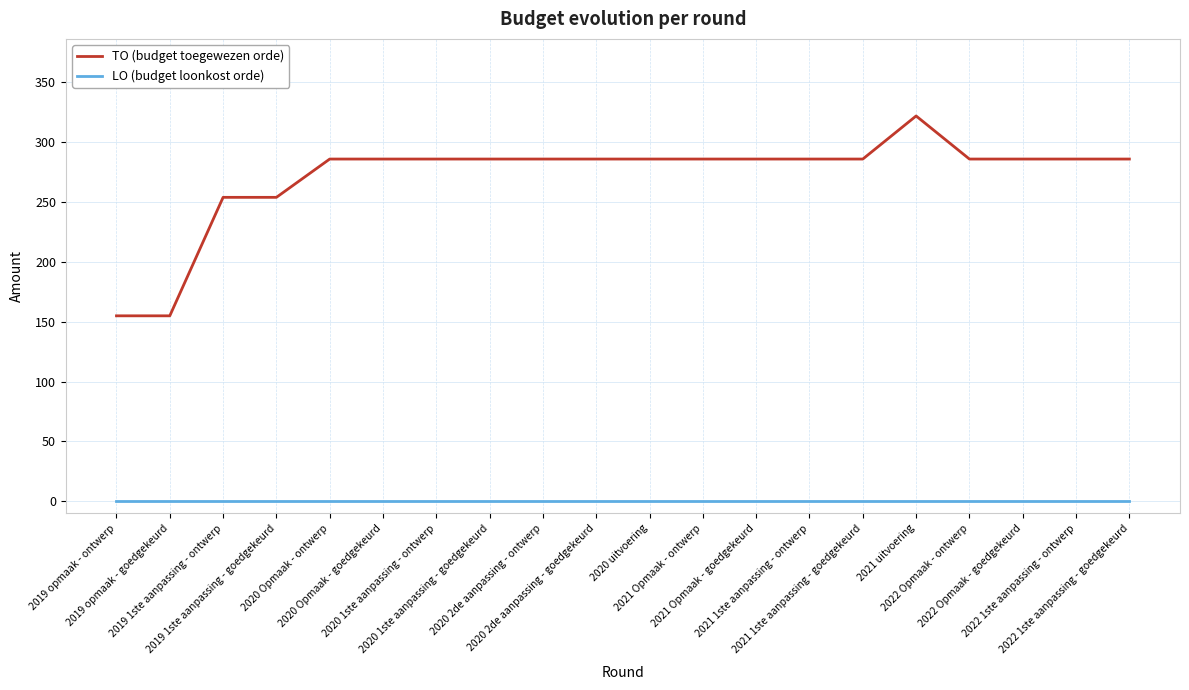

What is the difference between the highest and lowest values at 2019 1ste aanpassing - ontwerp?

254